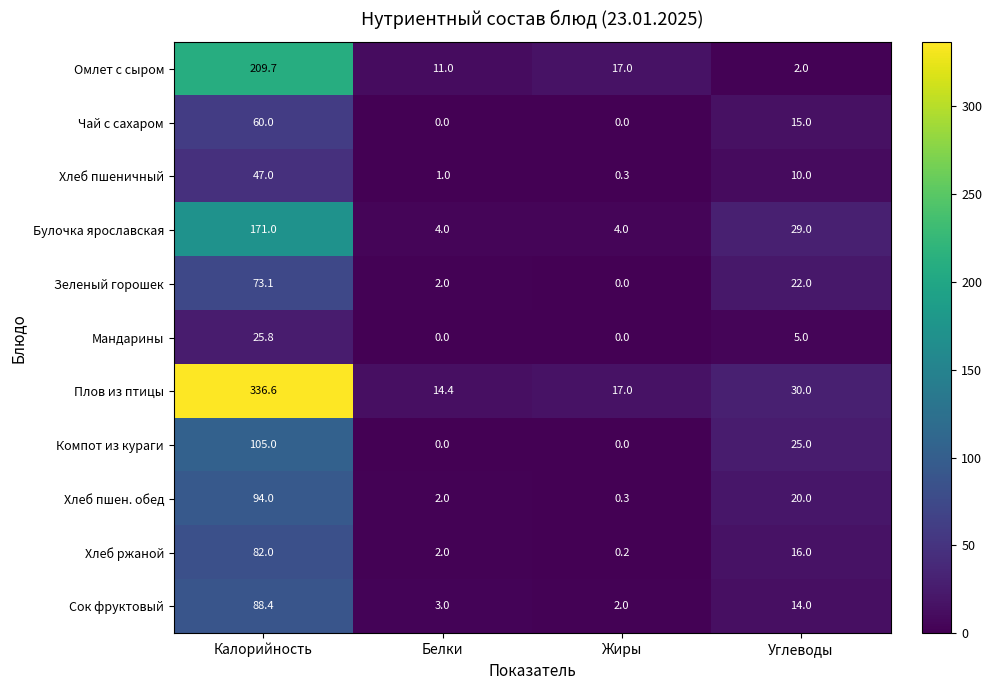

Is the value of Компот из кураги at Белки greater than the value of Сок фруктовый at Калорийность?

No